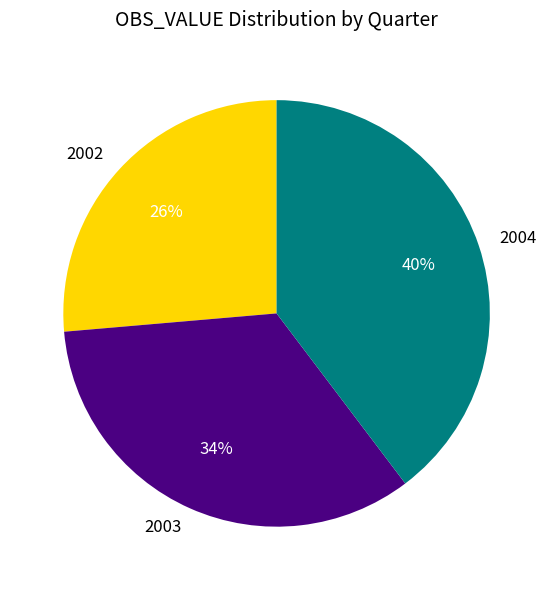

Do 2003 and 2002 together represent more than half of the pie?

Yes